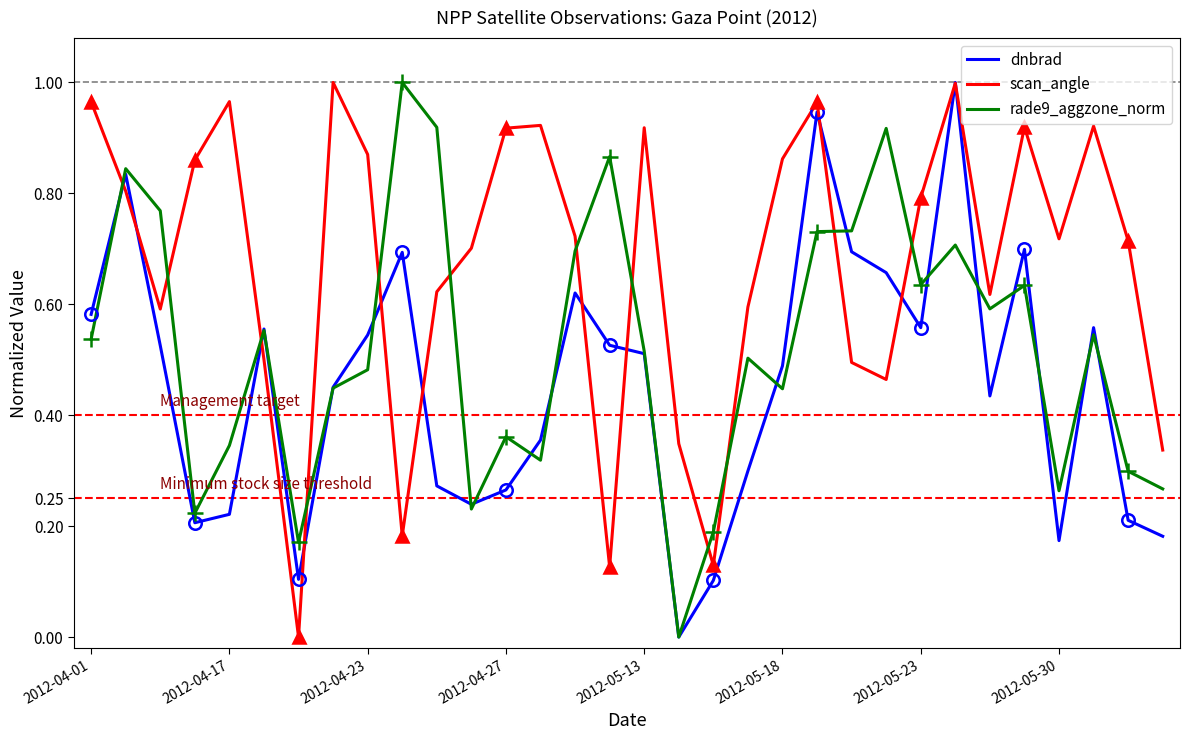

Which series has the largest range (max minus min)?

dnbrad